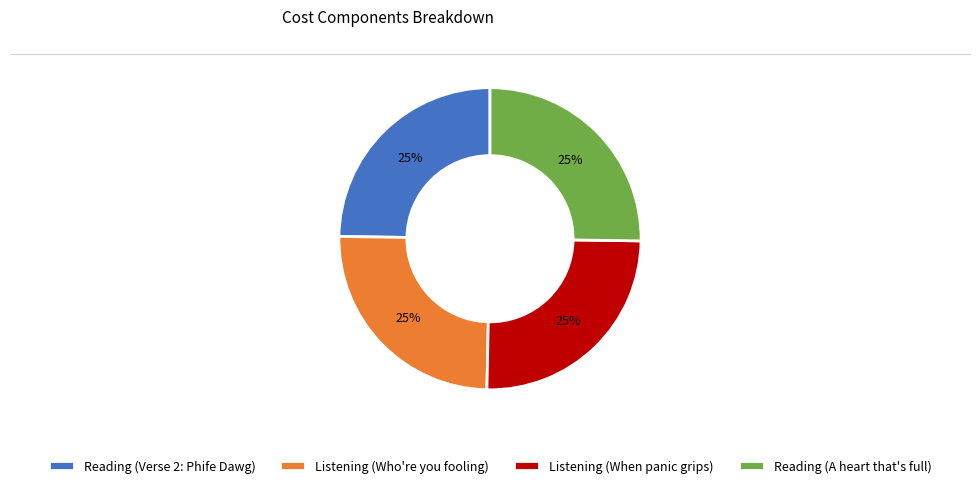

To the nearest percent, what is the average slice percentage?

25%